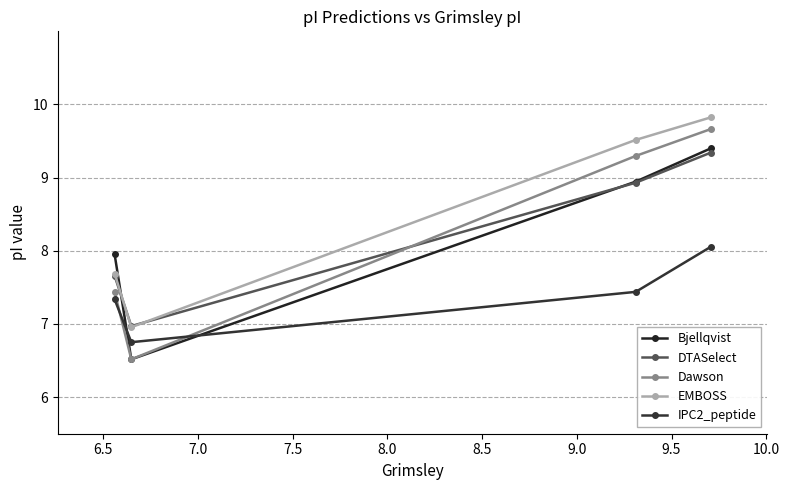

How many data points in DTASelect are less than 8?

2